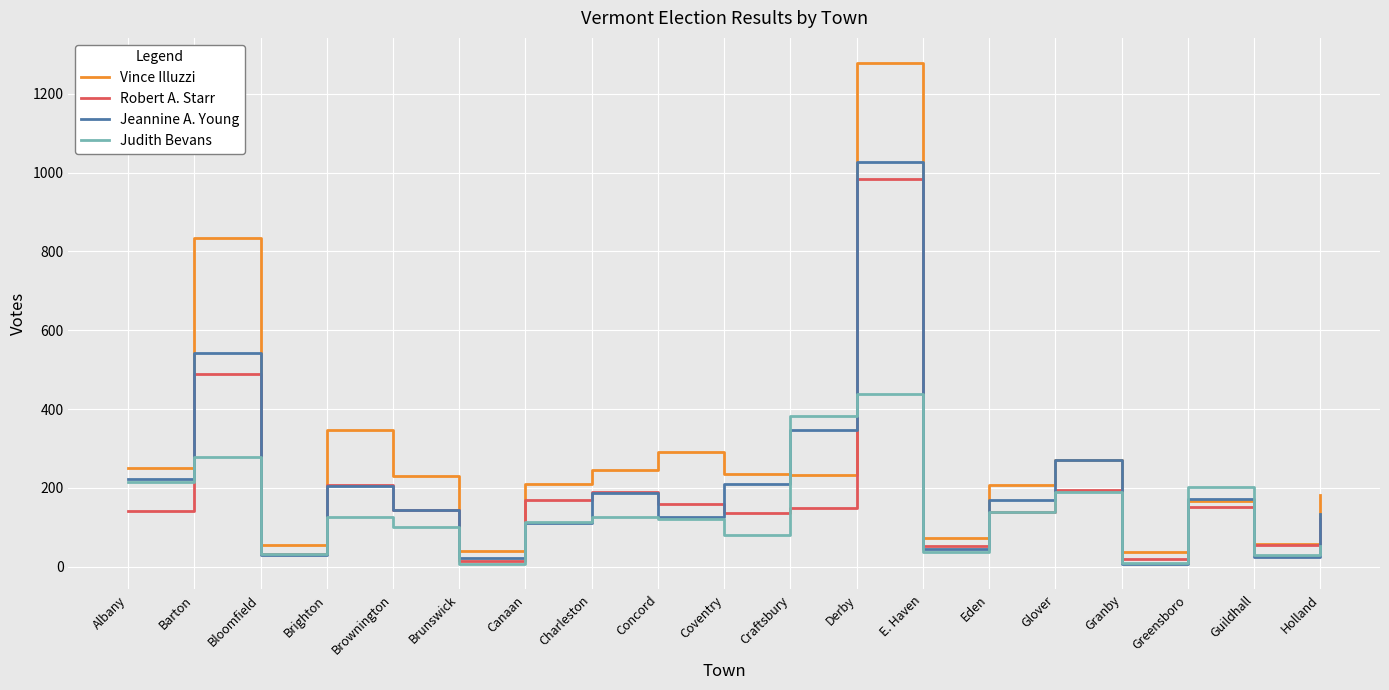

Rank the series by their maximum value, from lowest to highest.

Judith Bevans, Robert A. Starr, Jeannine A. Young, Vince Illuzzi